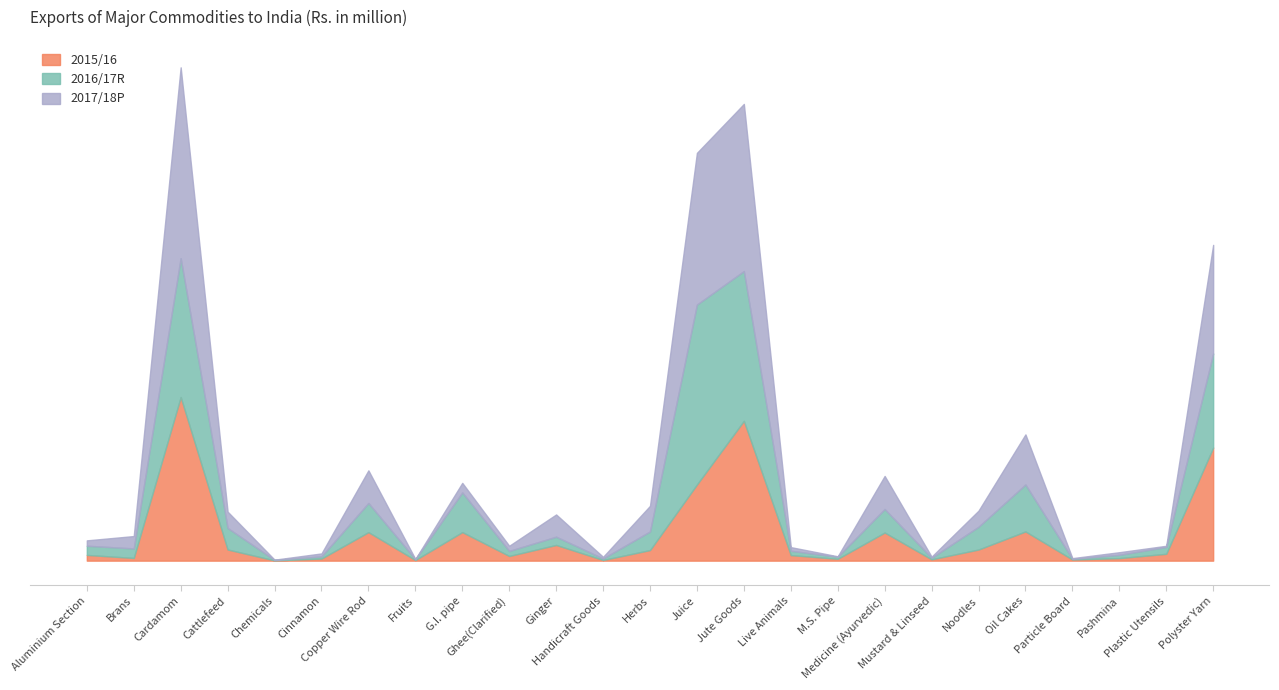

How many lines are shown in the chart?

3